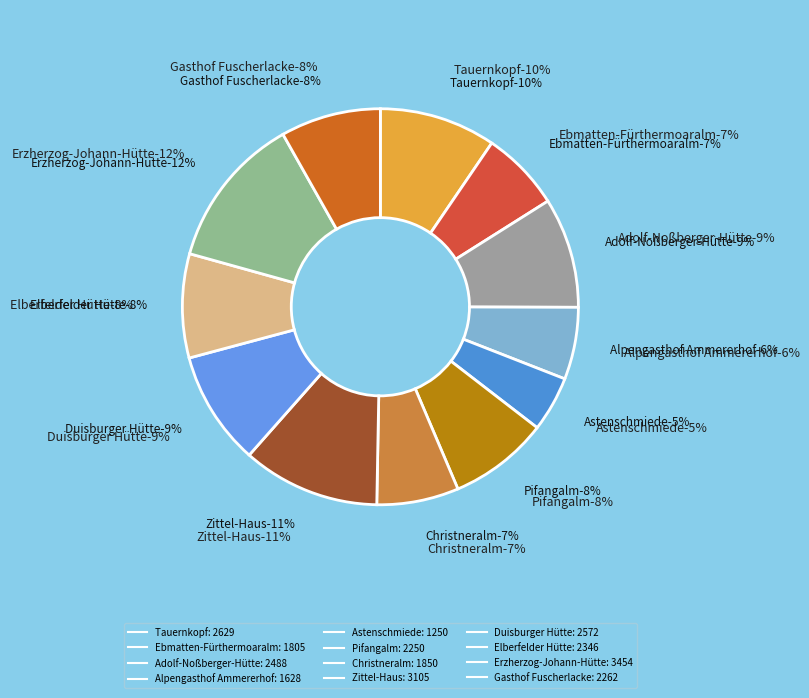

What percentage is NOT represented by Duisburger Hütte?

90.7%